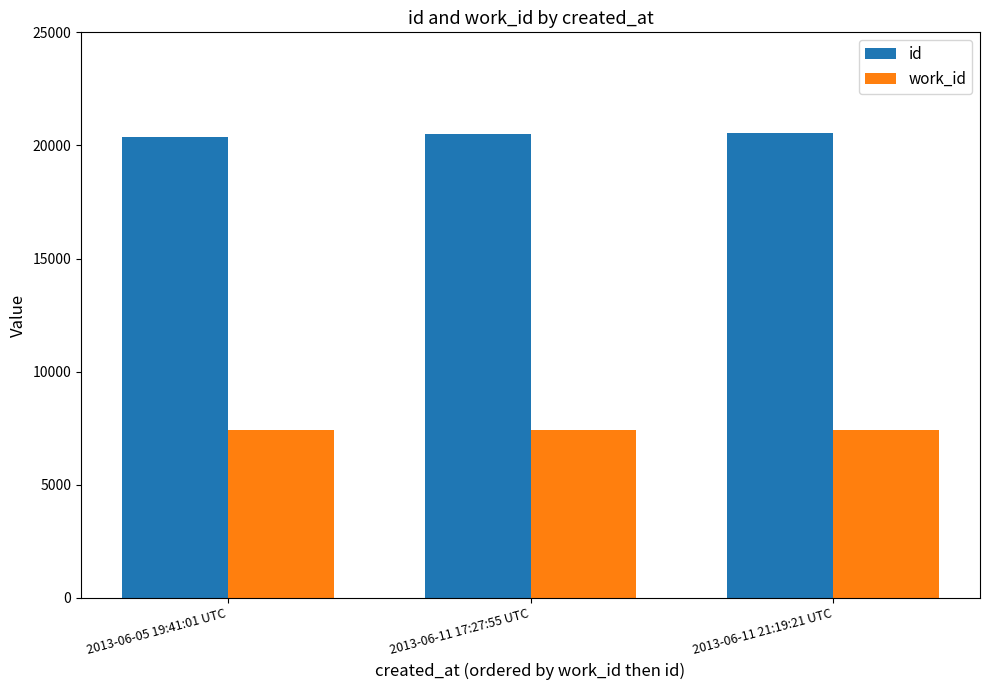

True or false: id has a value of 32998 at 2013-06-05 19:41:01 UTC.

False